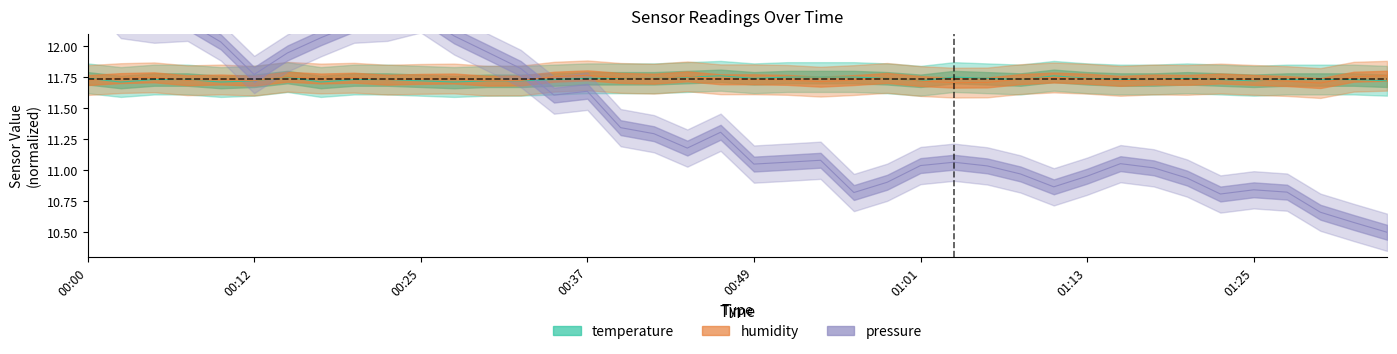

What is the label of the 19th point from the right?

00:51